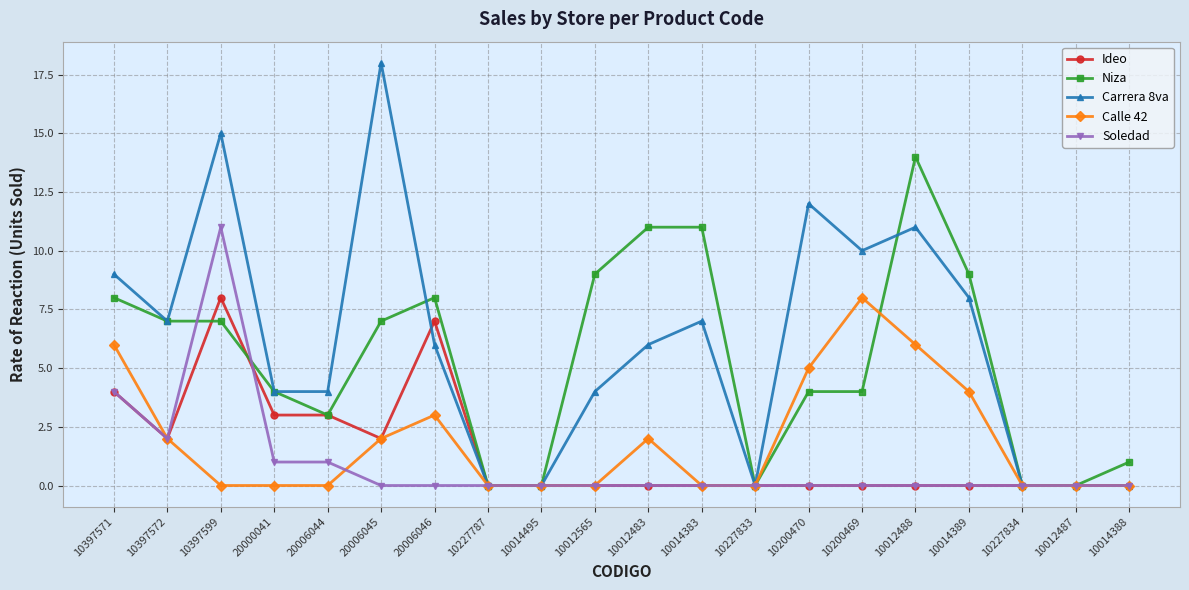

What is the sum of all Niza values?

107